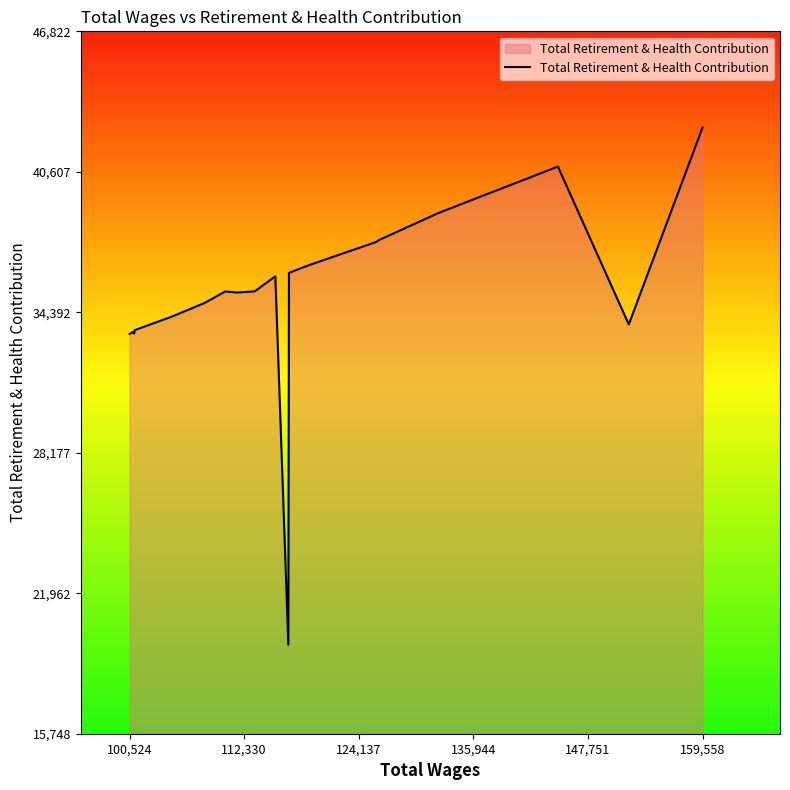

What is the difference between the maximum and minimum values?

22881